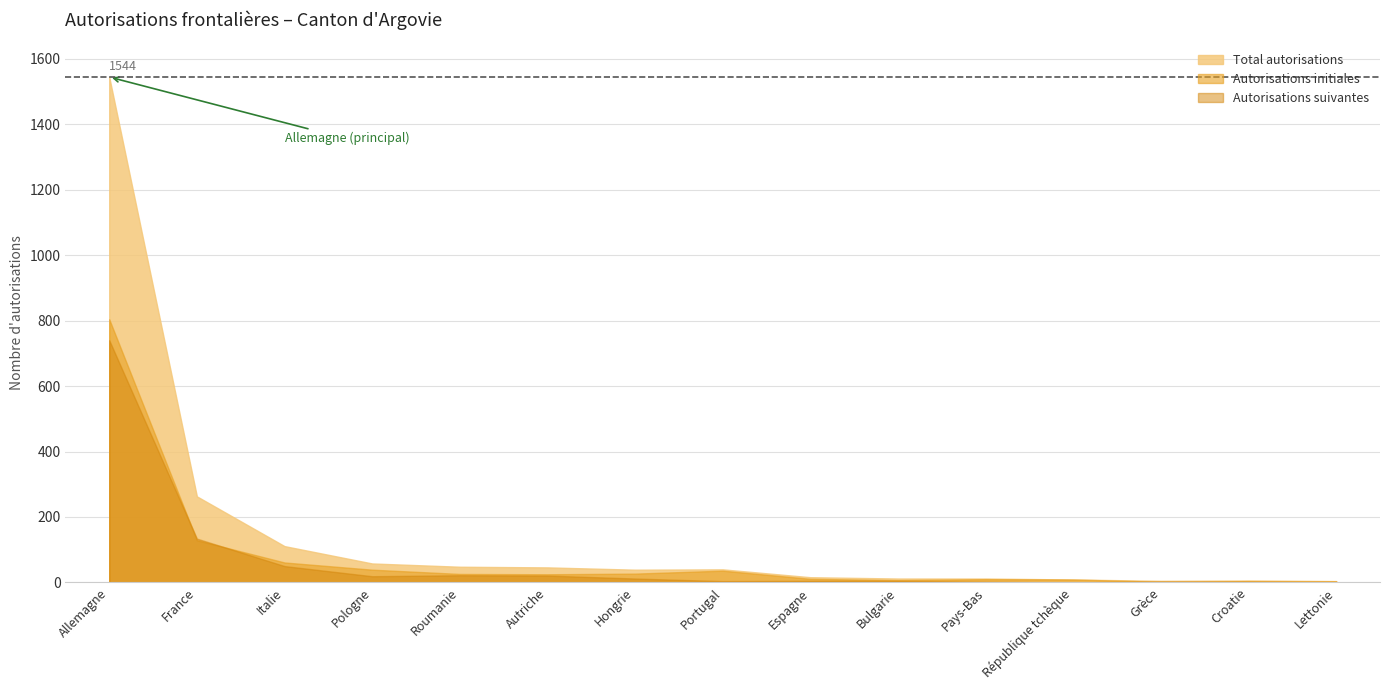

At Croatie, list the series in order from largest to smallest.

Total autorisations, Autorisations initiales, Autorisations suivantes